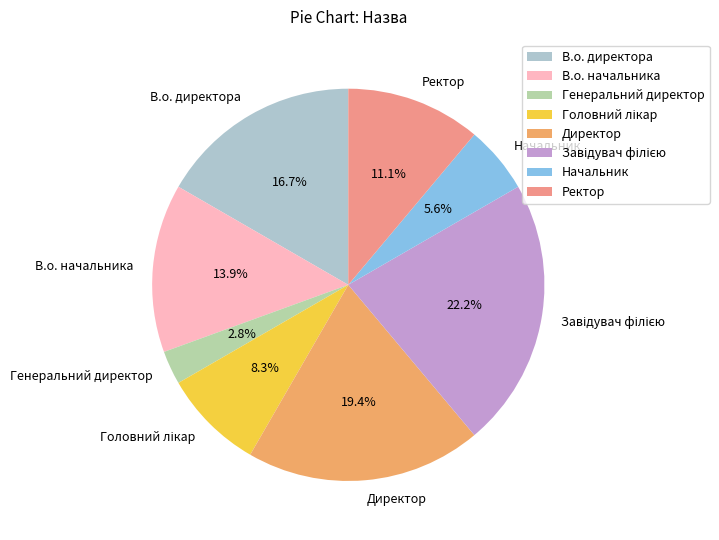

The Начальник slice represents 6% of the pie. True or false?

True